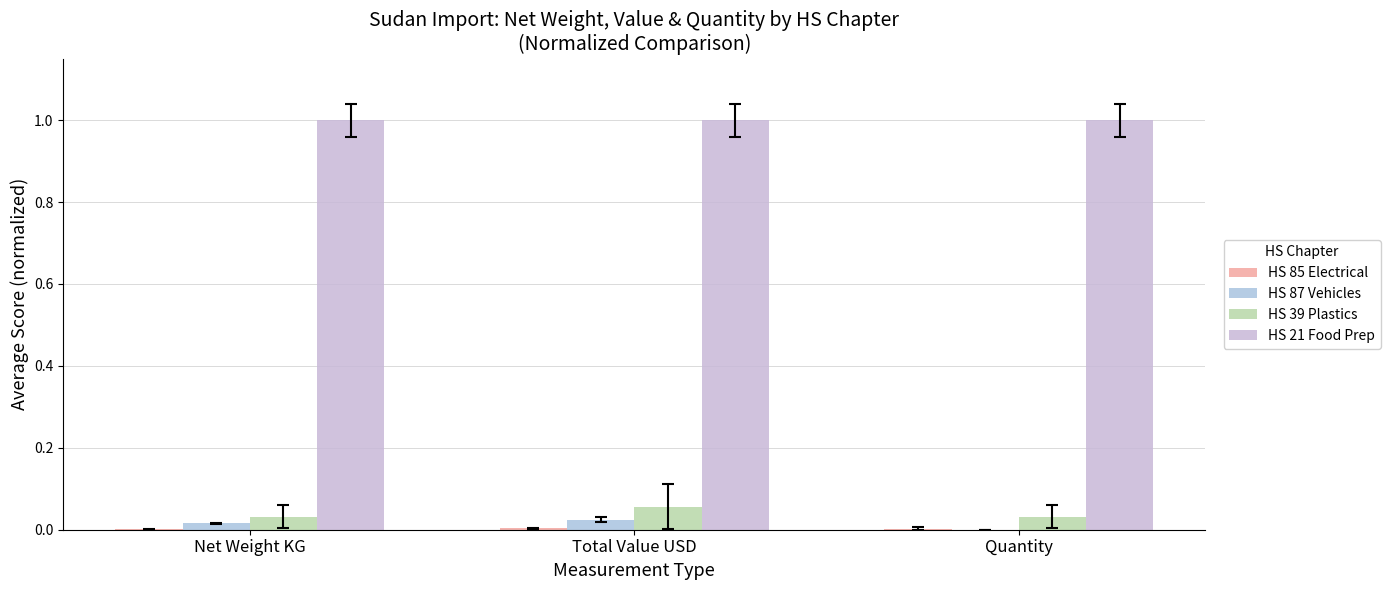

What is the highest value of the HS 39 Plastics series?

0.1